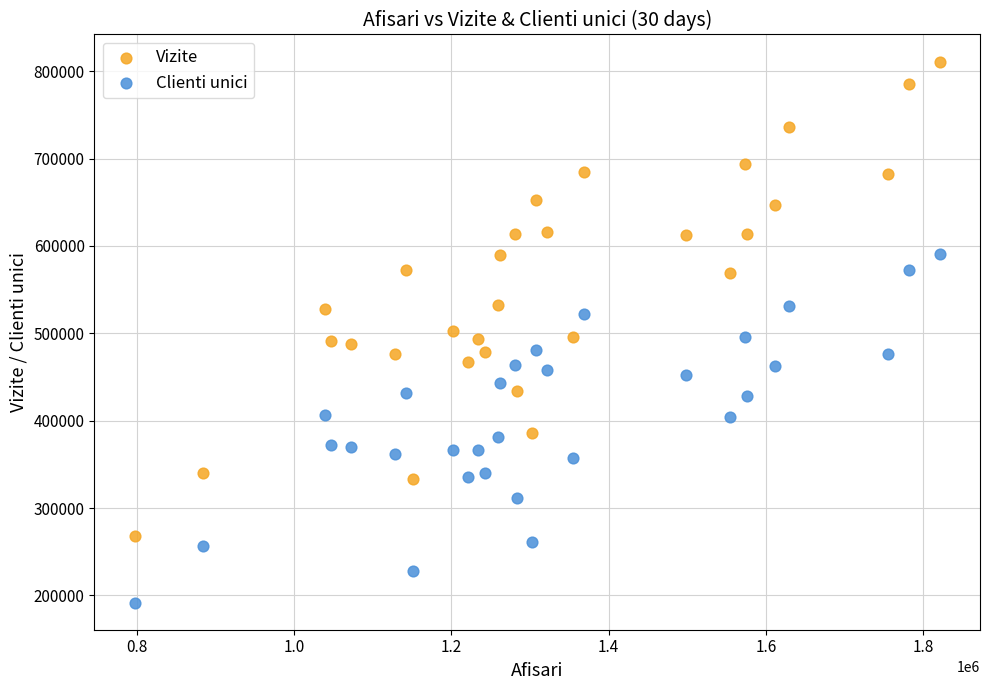

Across all data points, what is the range of Y values (max minus min)?

619445